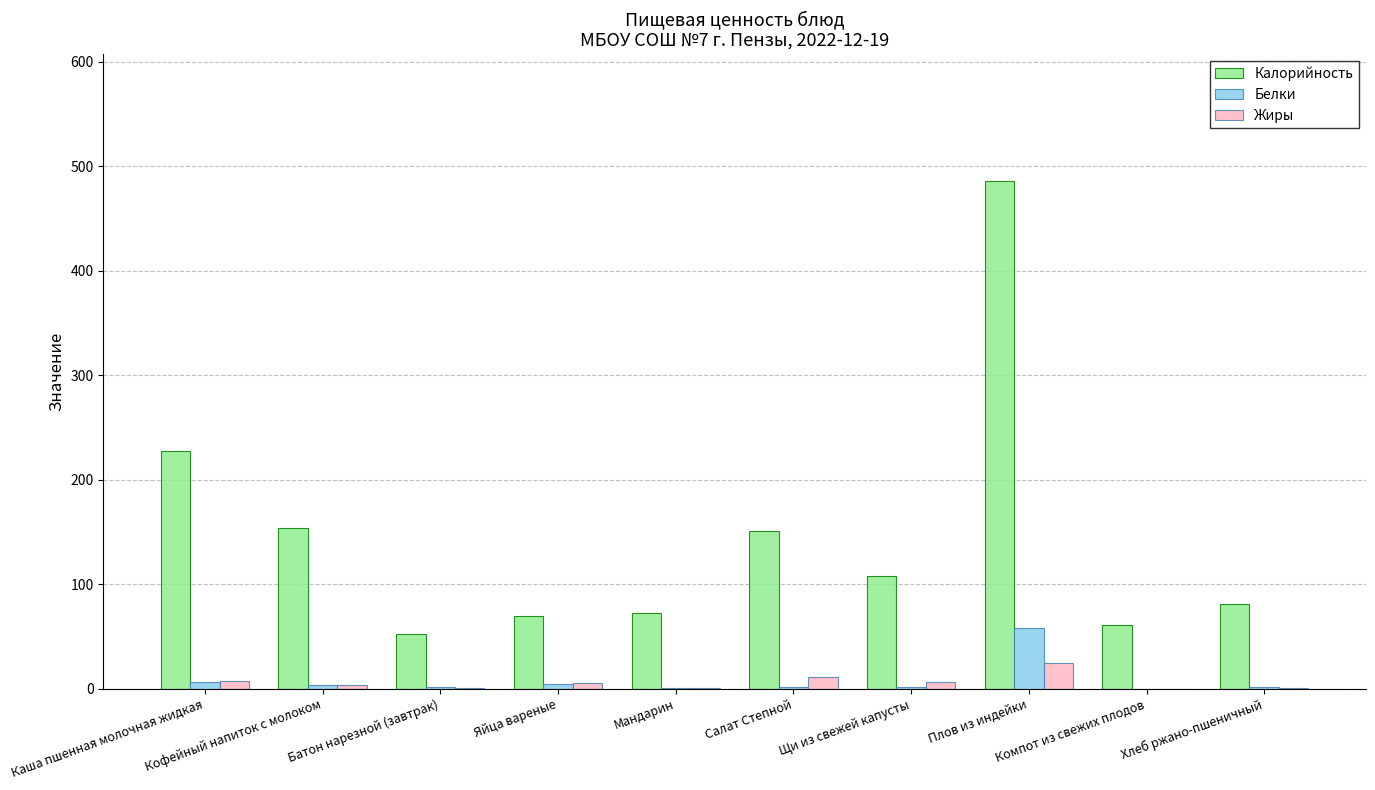

What is the sum of all Жиры values?

60.4